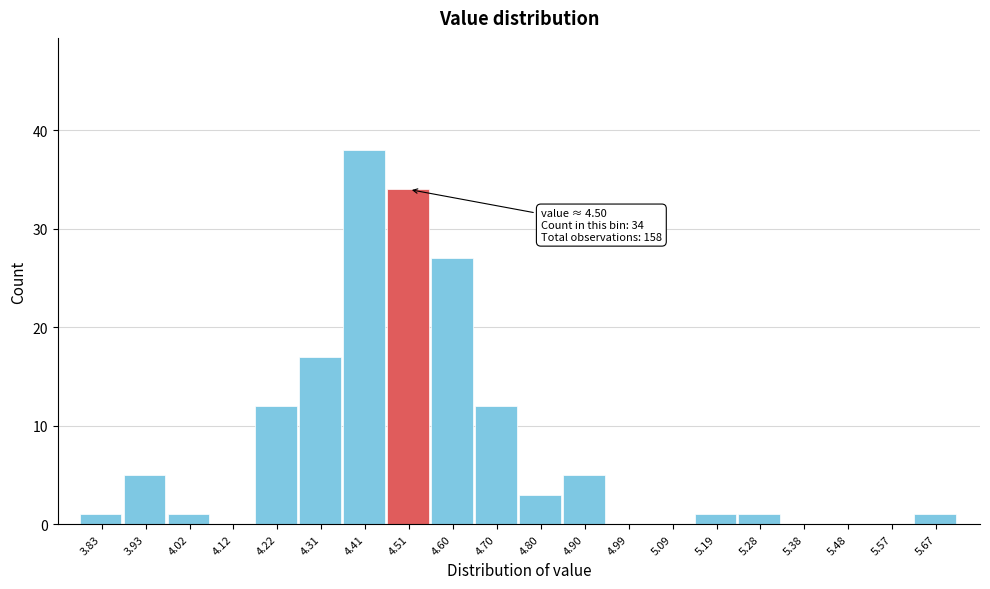

Which range on the x-axis has the tallest bar?

4.362 to 4.459